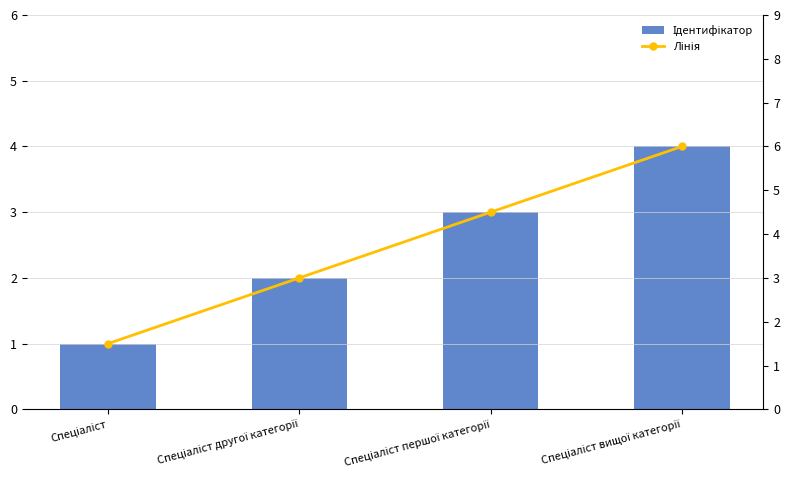

What position from the left is Спеціаліст другої категорії?

2